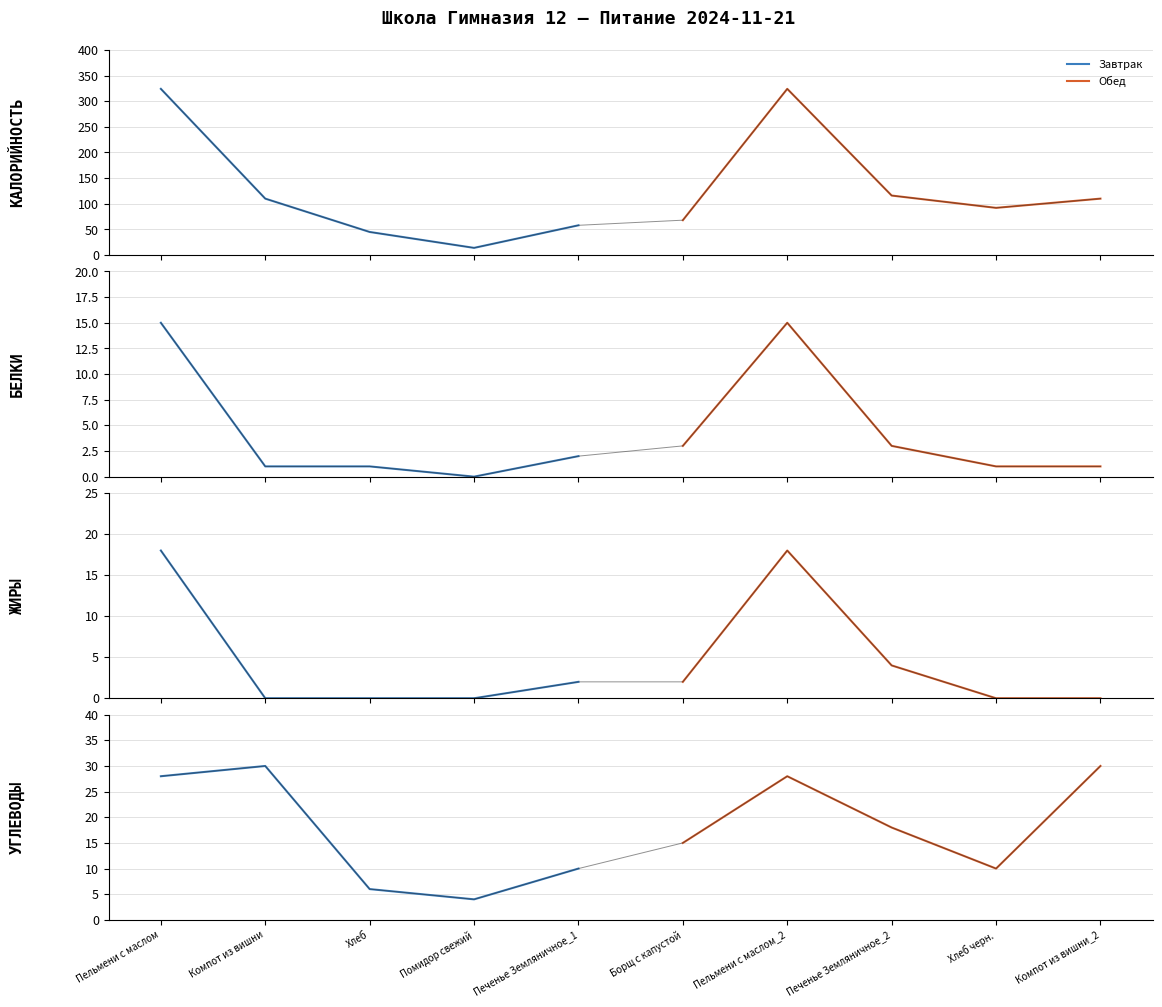

What are all the series names shown in the legend?

Завтрак, Обед